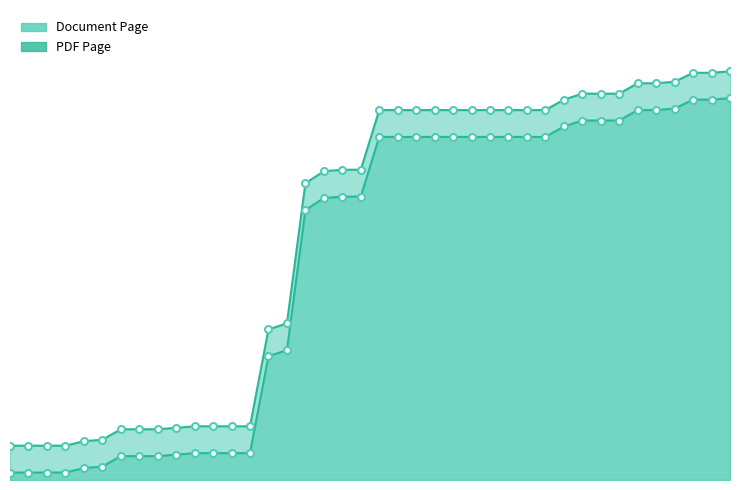

True or false: Document Page and PDF Page intersect in this chart.

False